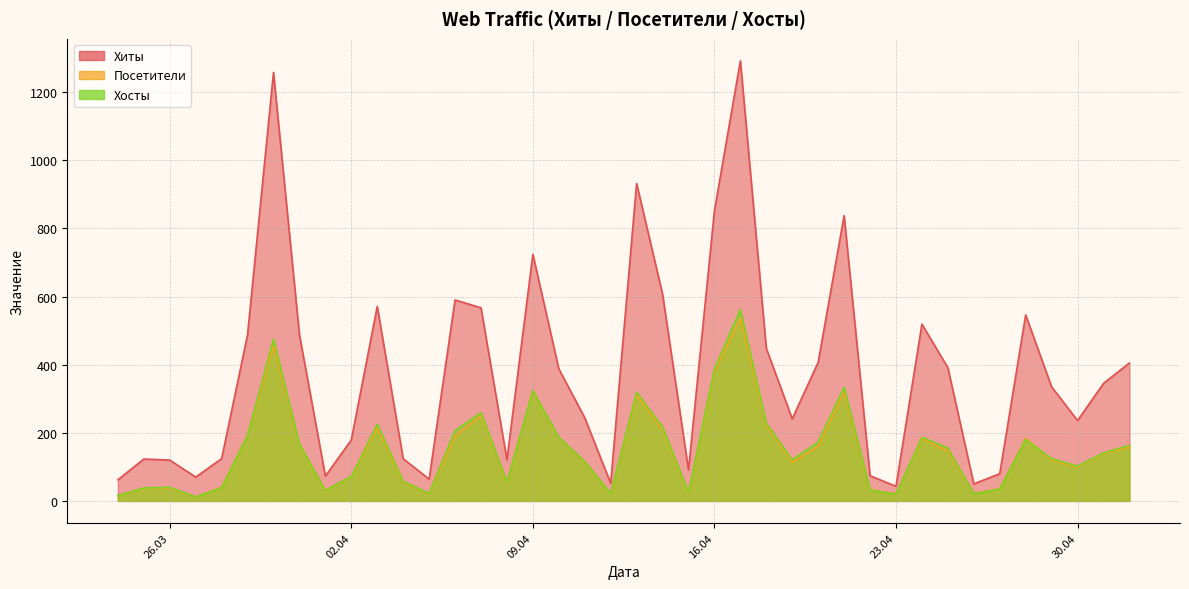

Is the value of Посетители at 2024-04-04 greater than the value of Хиты at 2024-03-30?

No